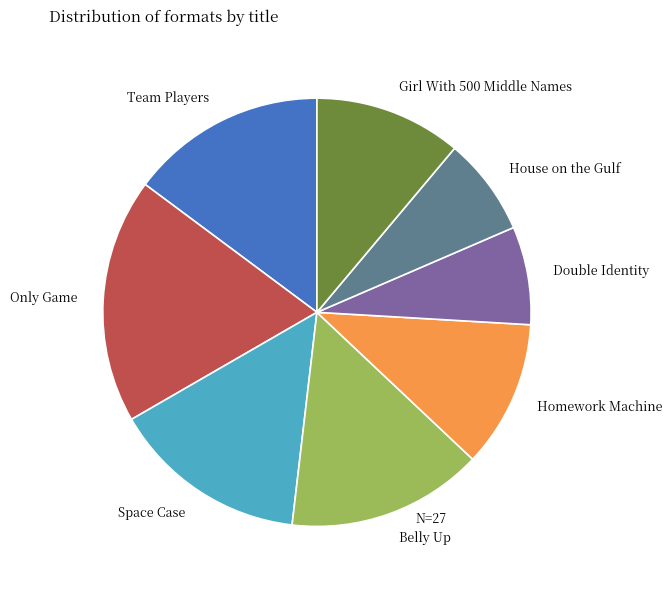

Is it true that Girl With 500 Middle Names is 11% of the pie?

True